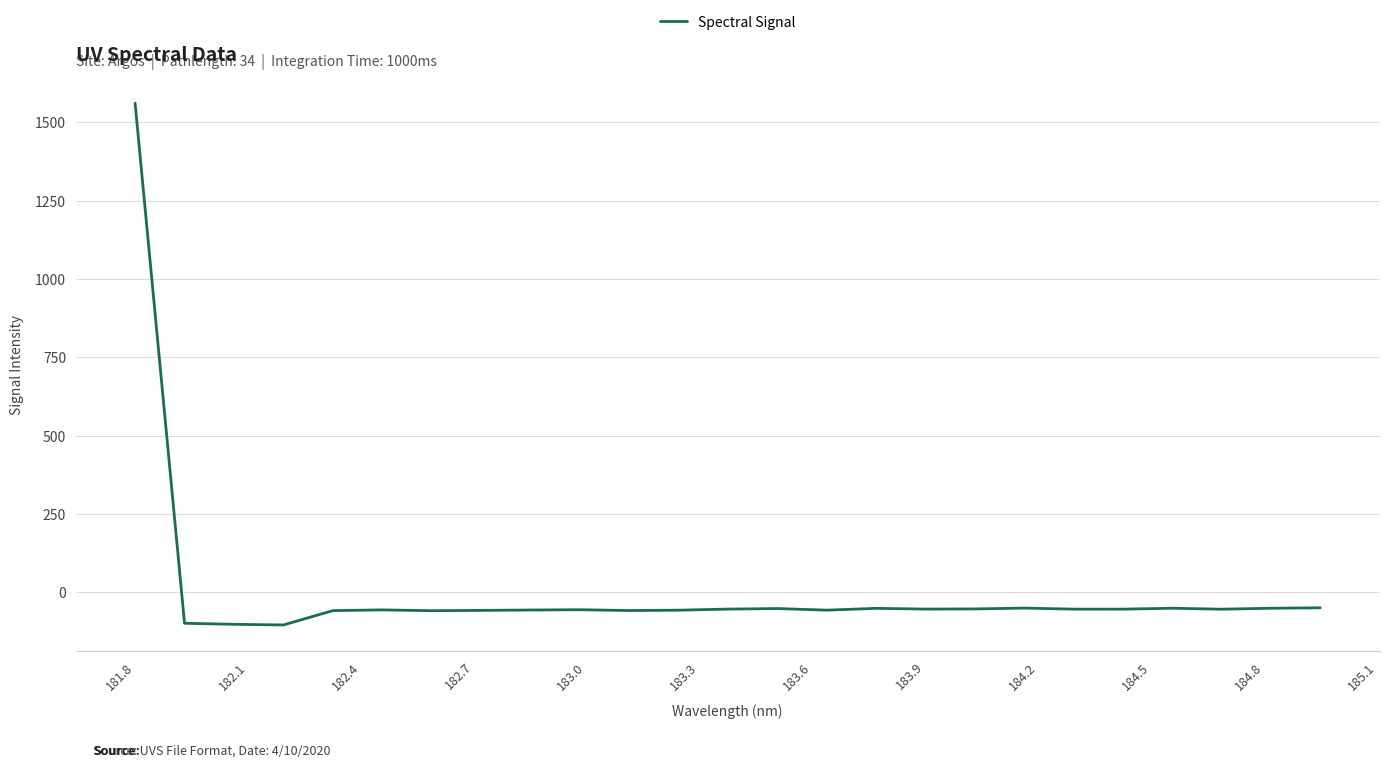

What is the average value?

4.0